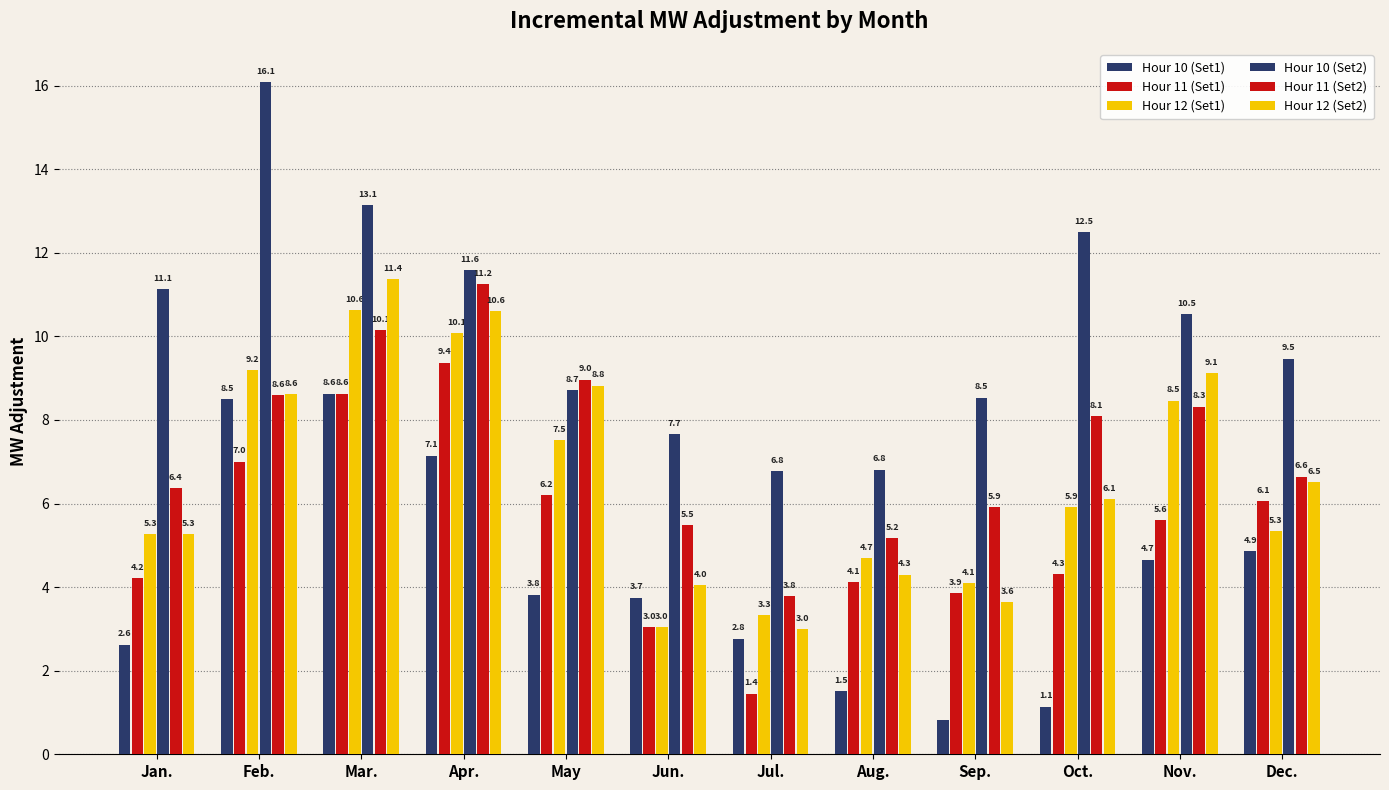

Does the chart contain stacked bars?

No